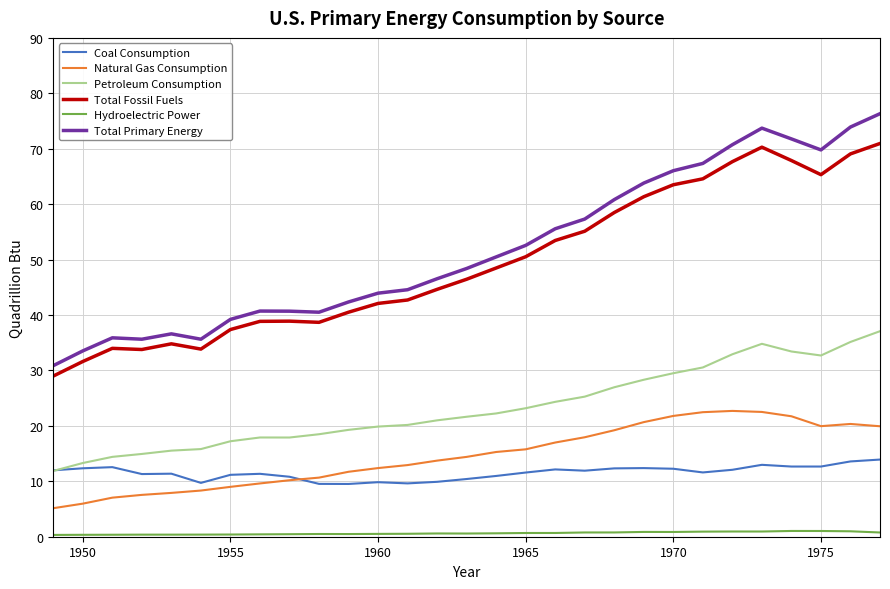

What is the maximum value shown in the chart?

76.3